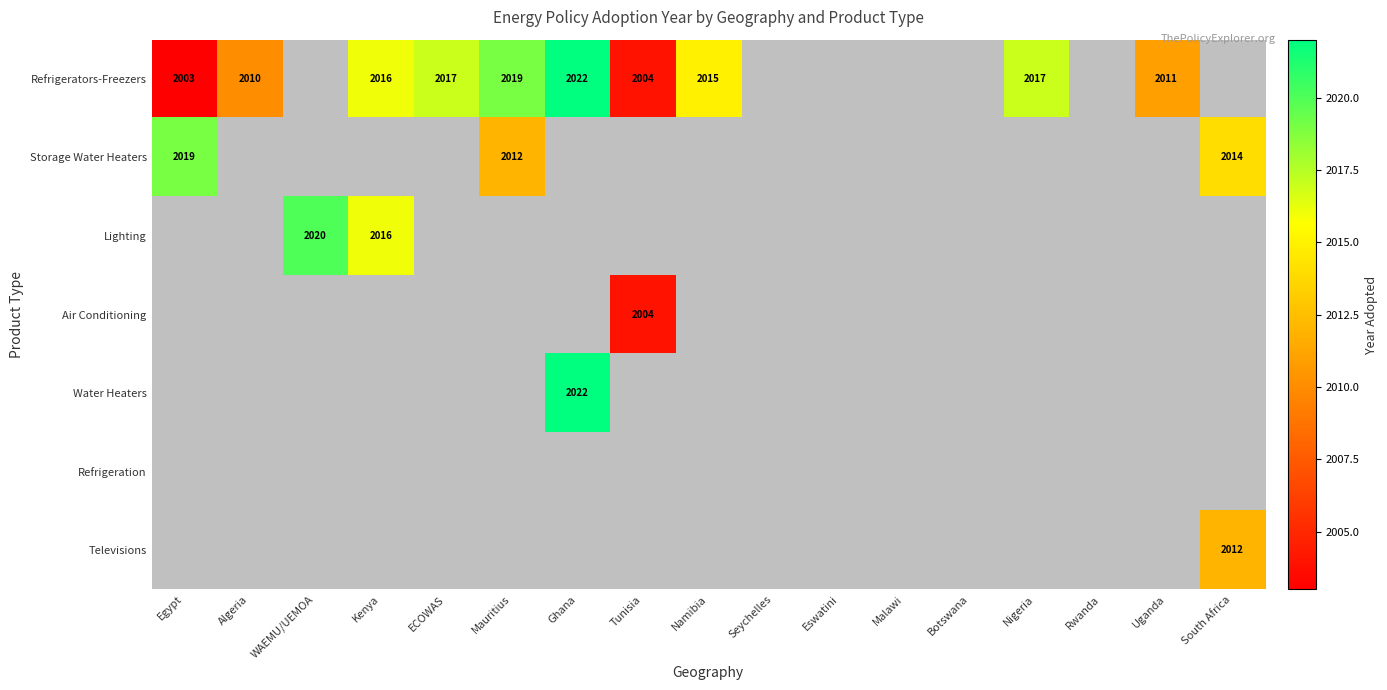

Is it true that Storage Water Heaters equals 766 at South Africa?

False